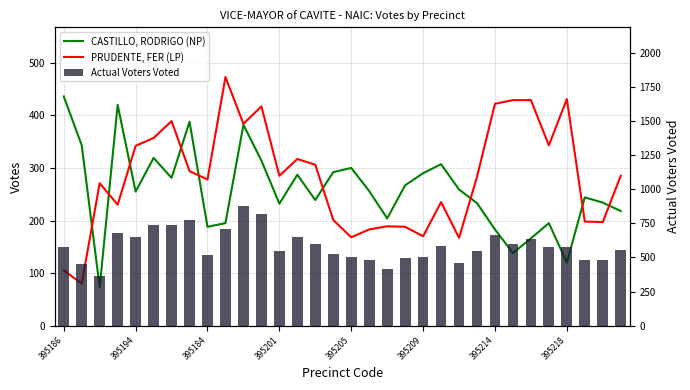

What is the difference between the CASTILLO, RODRIGO (NP) values at 31 and 19?

49